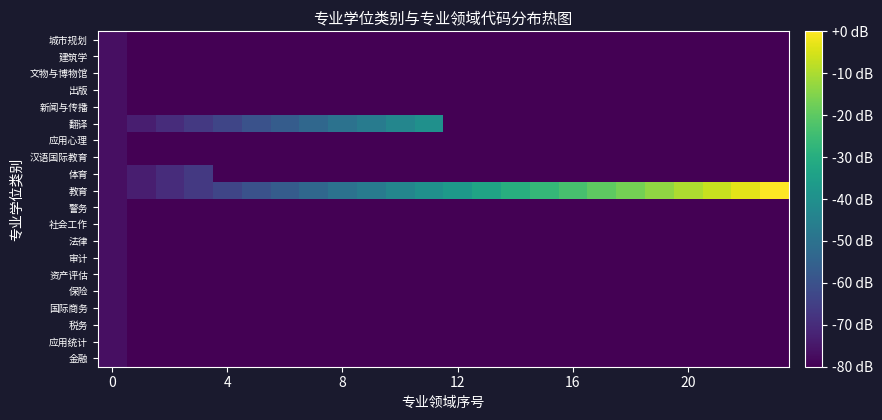

How many data points does each series have?

24